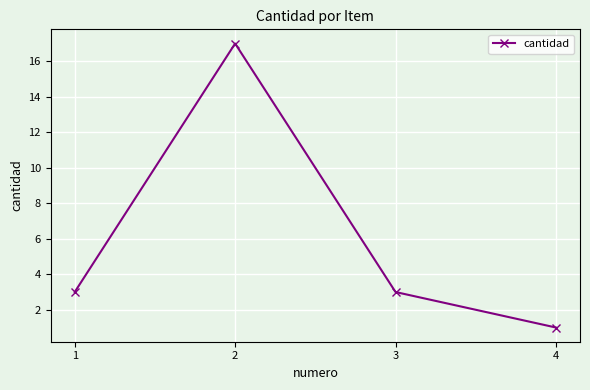

What is the approximate value at 4?

1